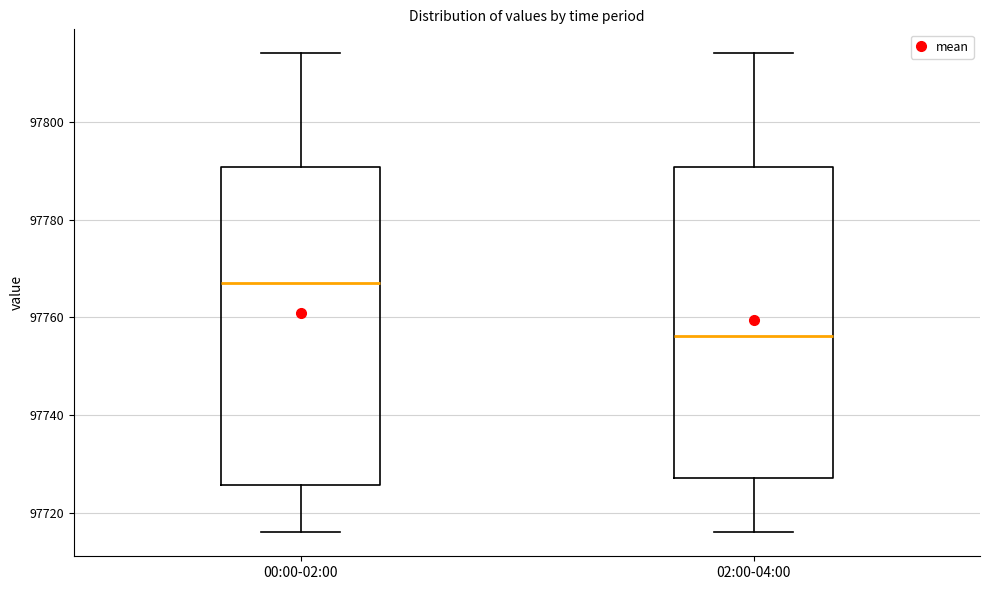

Reading left to right, read every box against the y-axis: the position of its median line, the range the box covers, and the ends of its whiskers. The values are not printed on the chart, so give them approximately, as read against the axis.

00:00-02:00: median 97768, box 97726 to 97790, whiskers 97716 to 97814
02:00-04:00: median 97756, box 97728 to 97790, whiskers 97716 to 97814